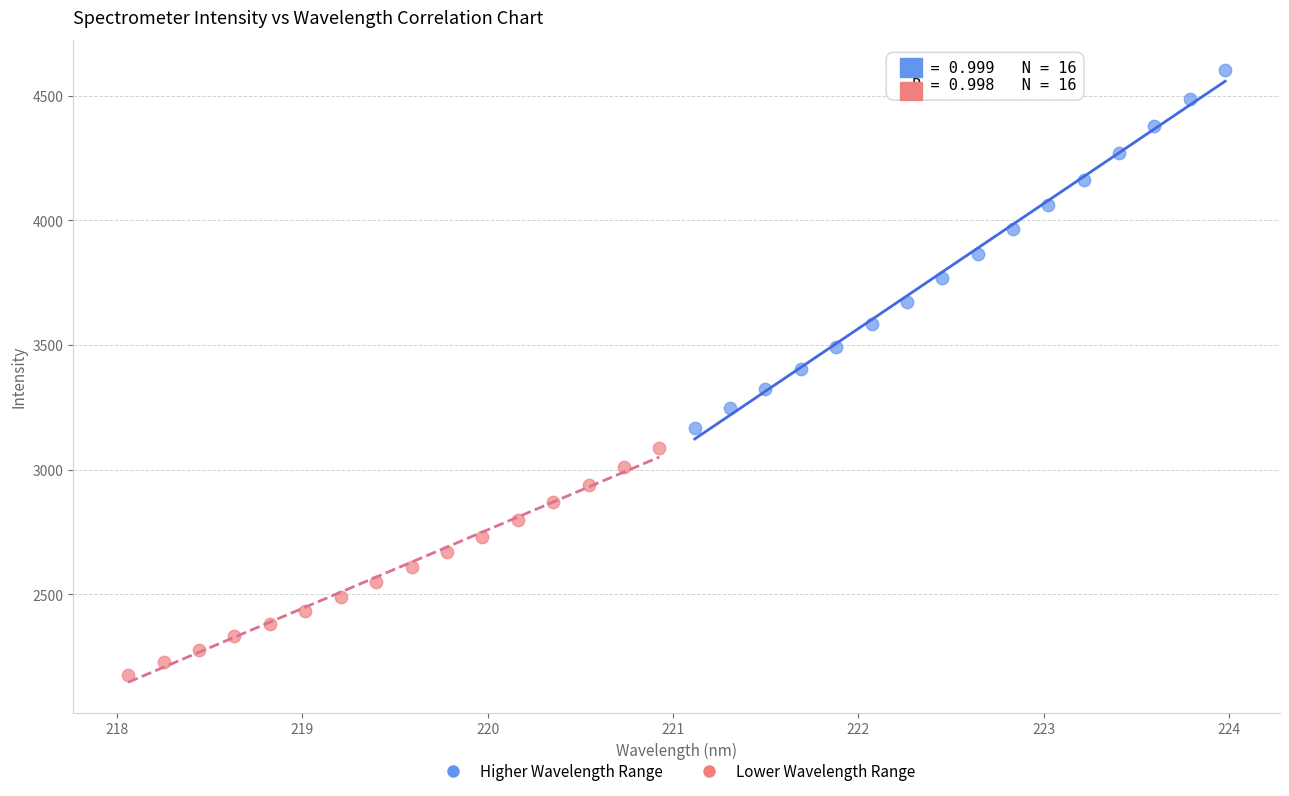

Which series contains the lowest Y value?

Lower Wavelength Range